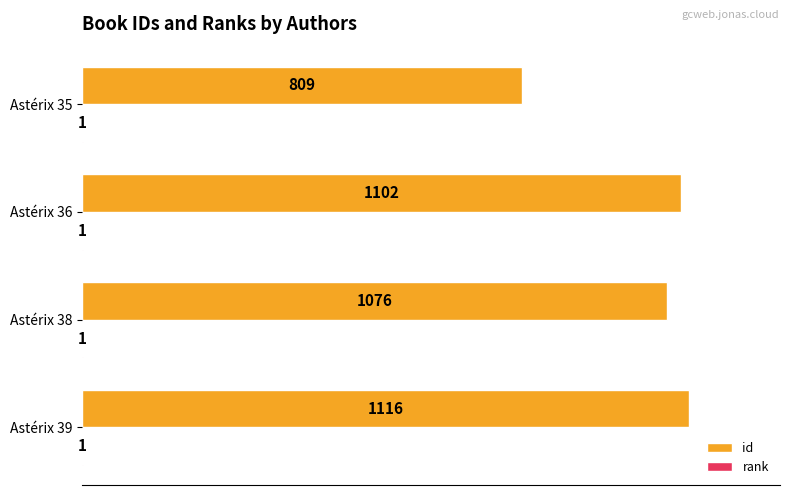

Between Astérix 38 and Astérix 35, which series saw the biggest shift?

id